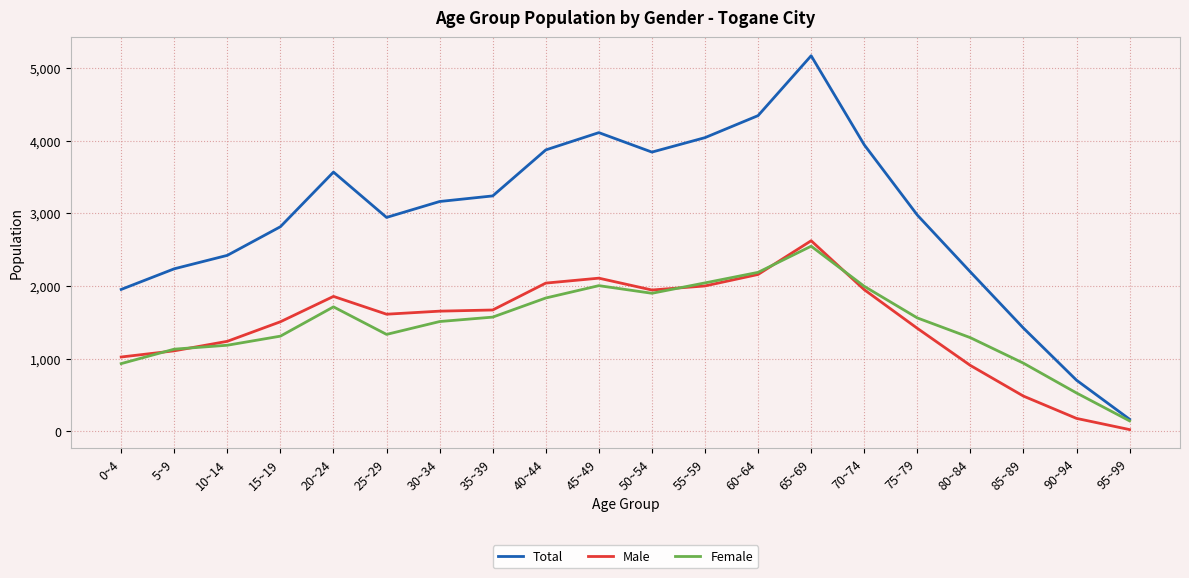

What is the difference between the maximum and second lowest values in the Male series?

2445